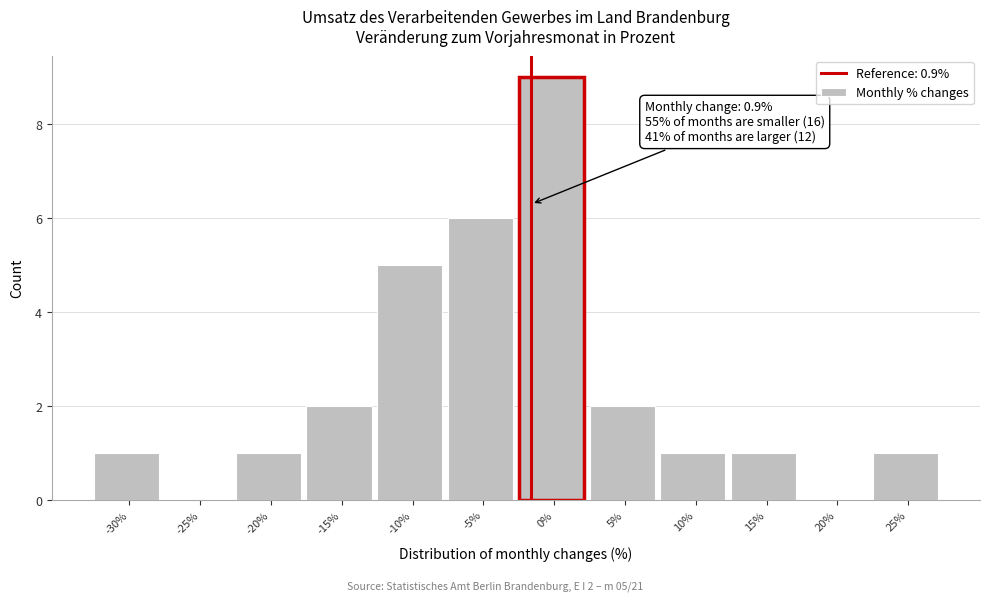

Reading left to right, what are all the values shown in this chart?

-30%=1	-25%=0	-20%=1	-15%=2	-10%=5	-5%=6	0%=9	5%=2	10%=1	15%=1	20%=0	25%=1